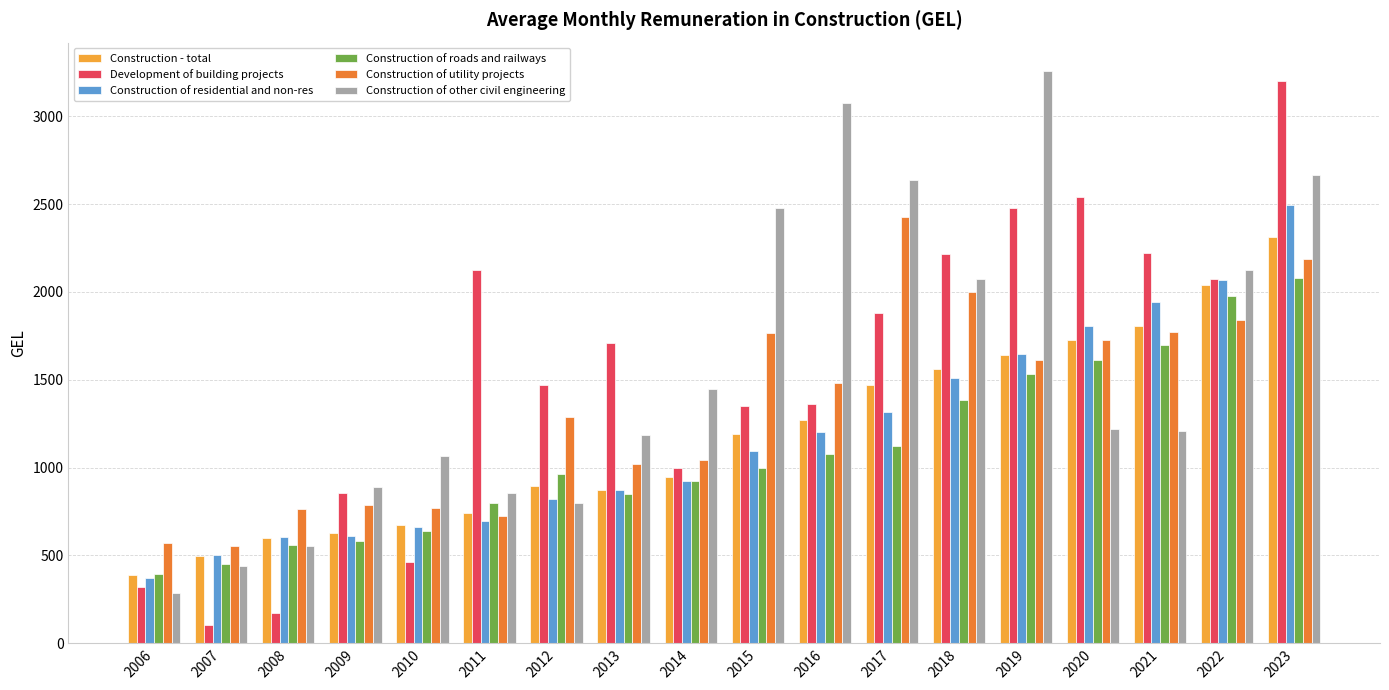

At which label does Construction - total first exceed 1190?

2015